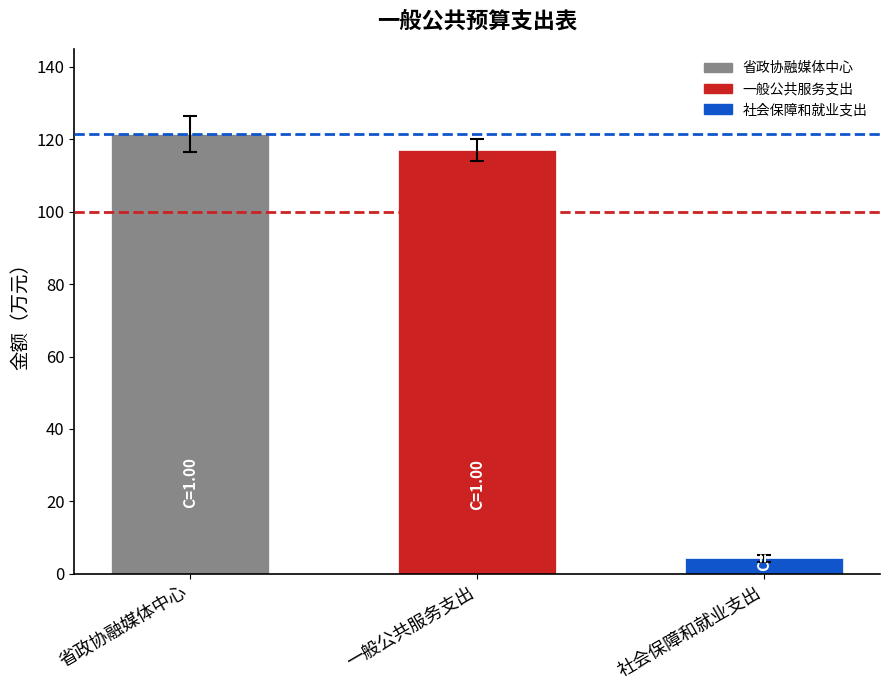

Reading left to right, transcribe all the data shown in this chart.

121.4	117.1	4.3